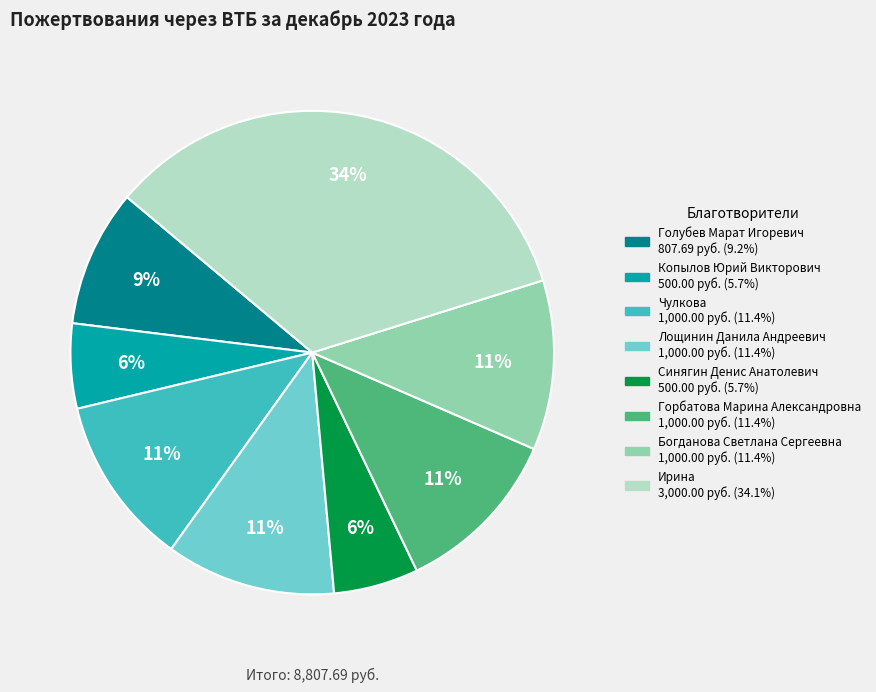

Is there a majority slice in this chart?

No